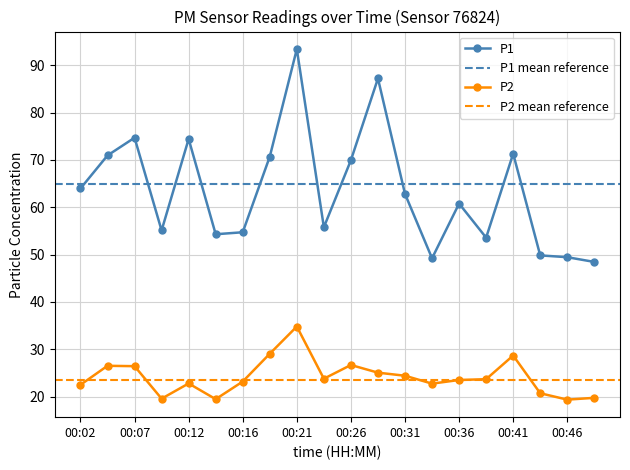

True or false: P1 has a value of 24.7 at 00:12.

False